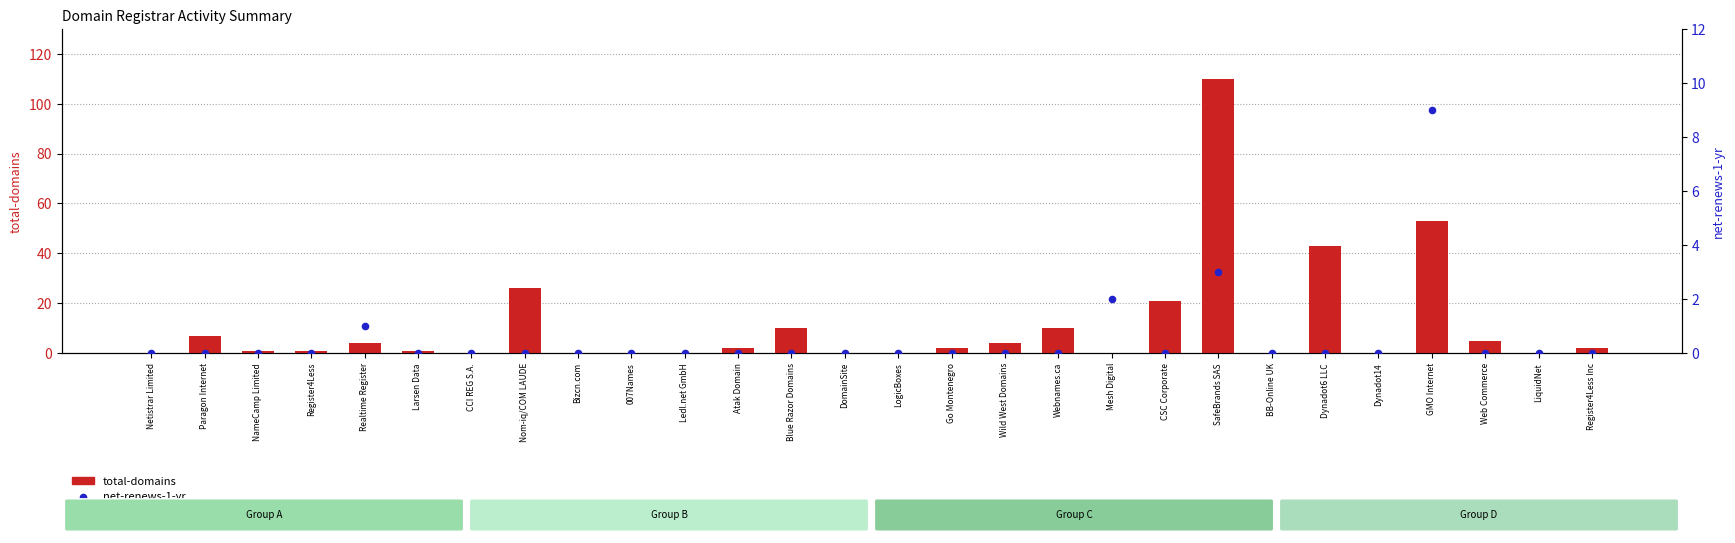

Which series reaches the minimum Y coordinate?

total-domains